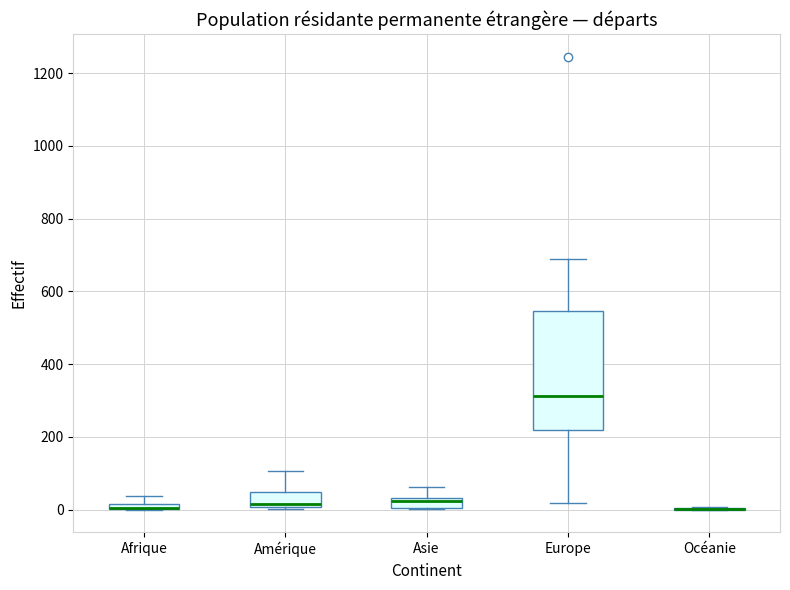

Comparing the boxes themselves (not the whiskers), which one is the tallest?

Europe